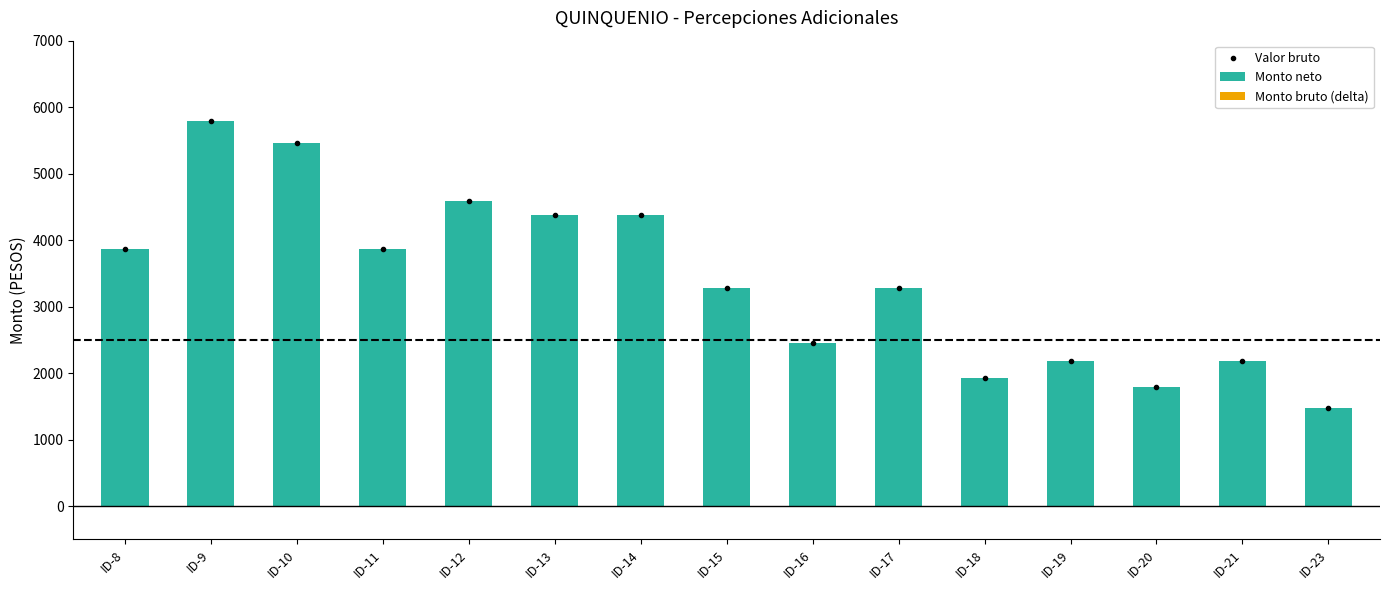

What is the value of the 10th bar from the left?

3280.3